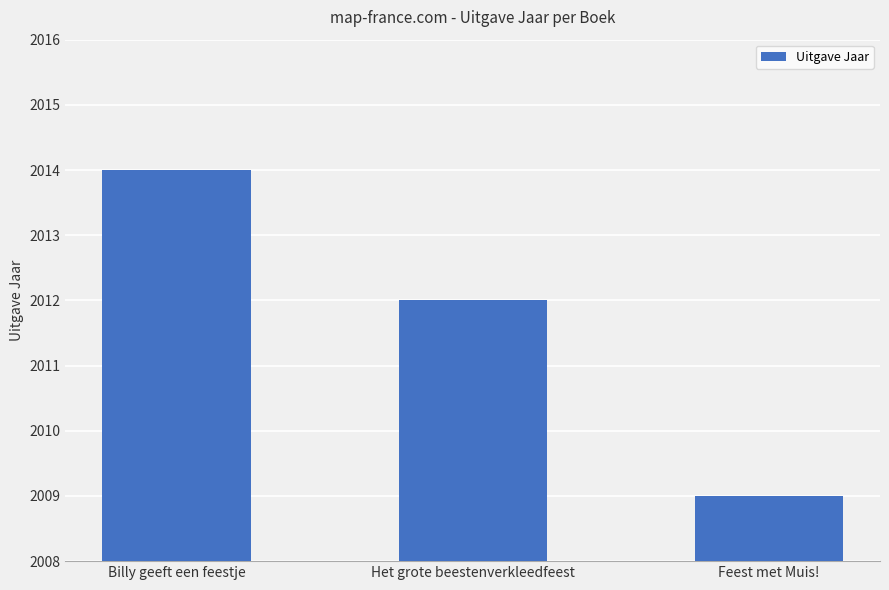

What is the average value?

2012